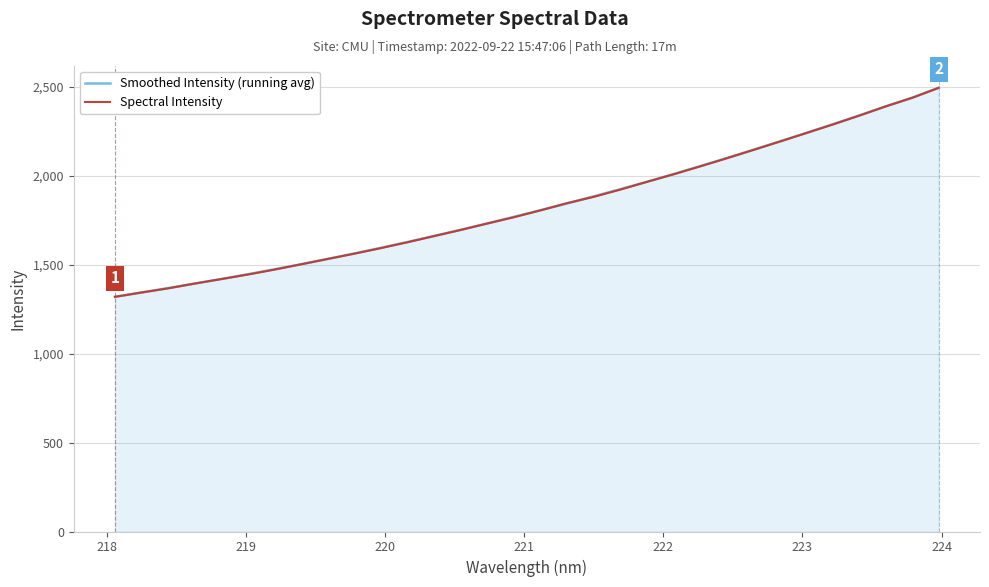

What is the maximum value shown in the chart?

2494.8